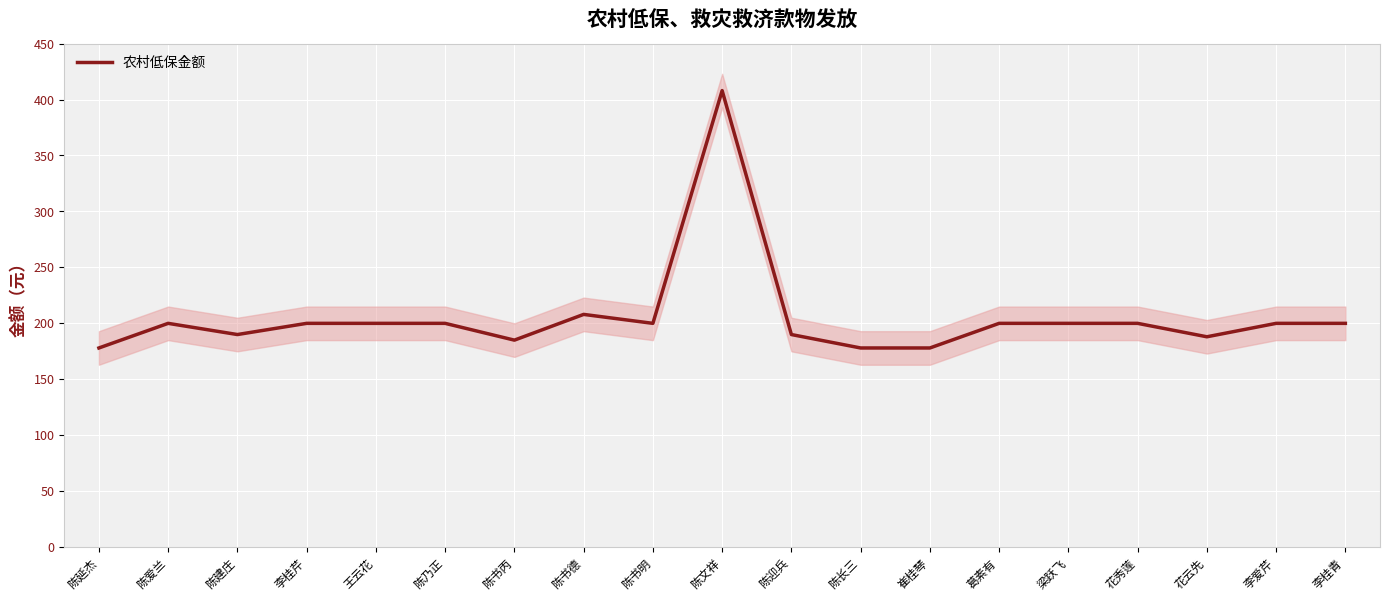

At which category does the chart reach its minimum across all series?

陈延杰